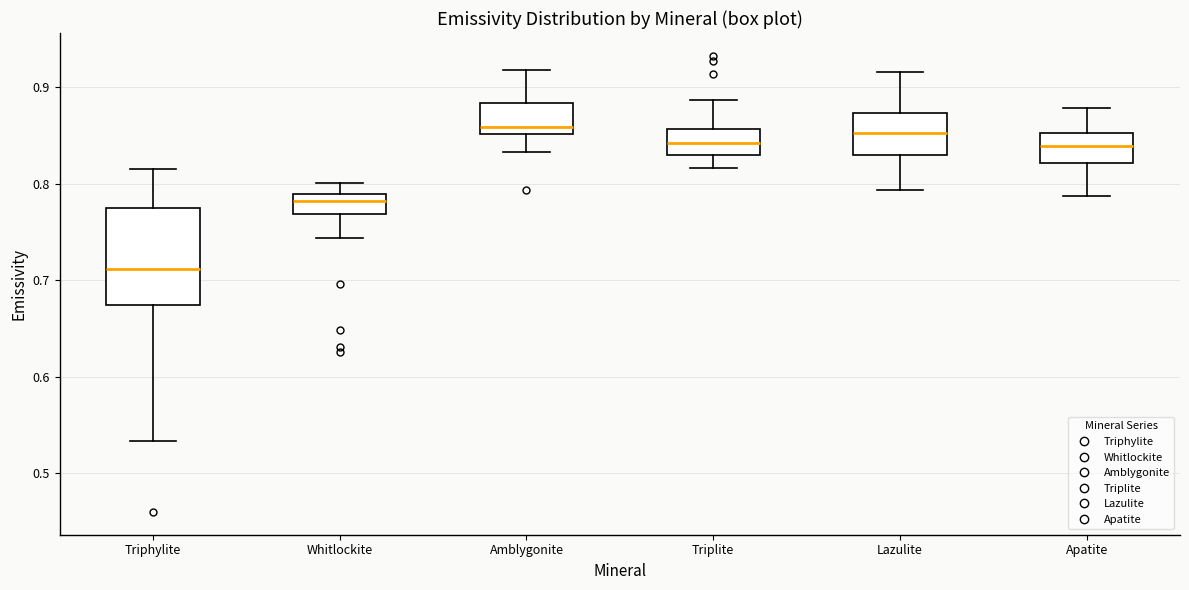

Which box's median line is the lowest?

Triphylite